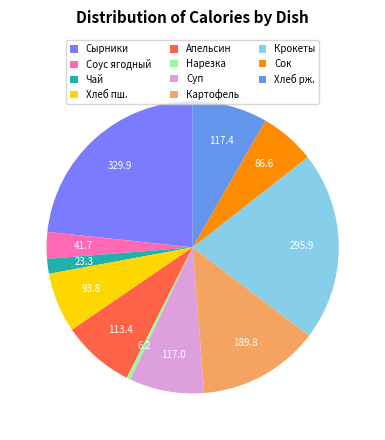

Which category has the smallest portion of the pie?

Нарезка